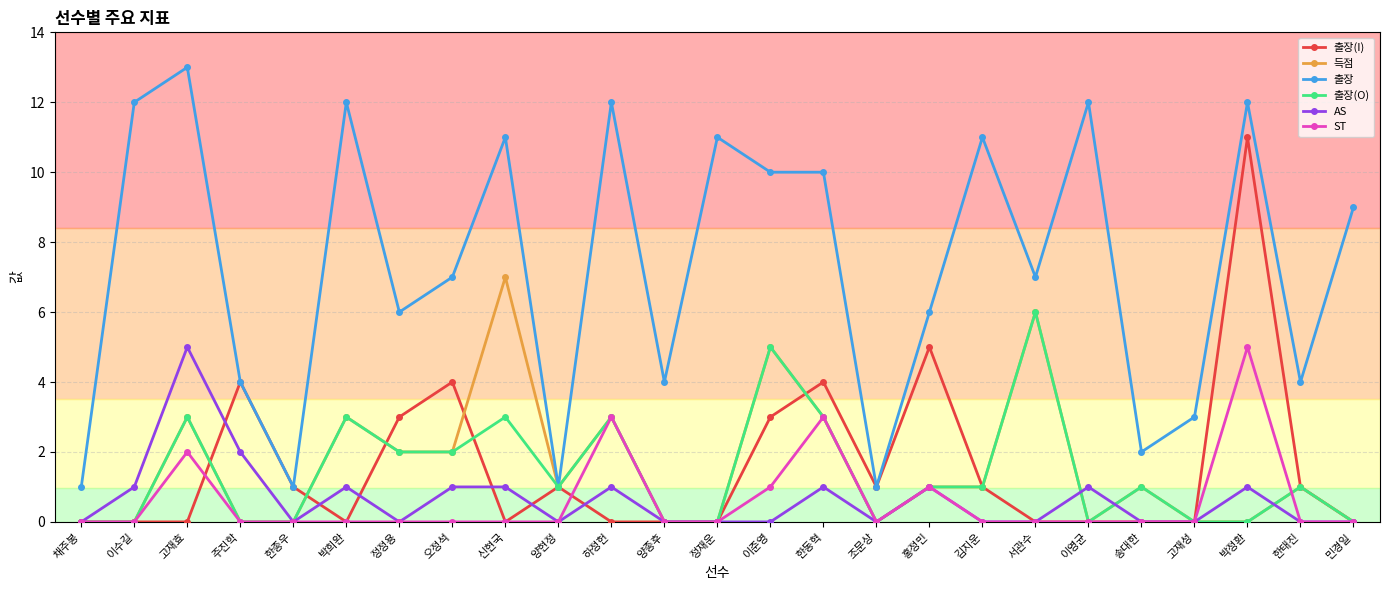

What is the label of the 12th point from the left?

양종후